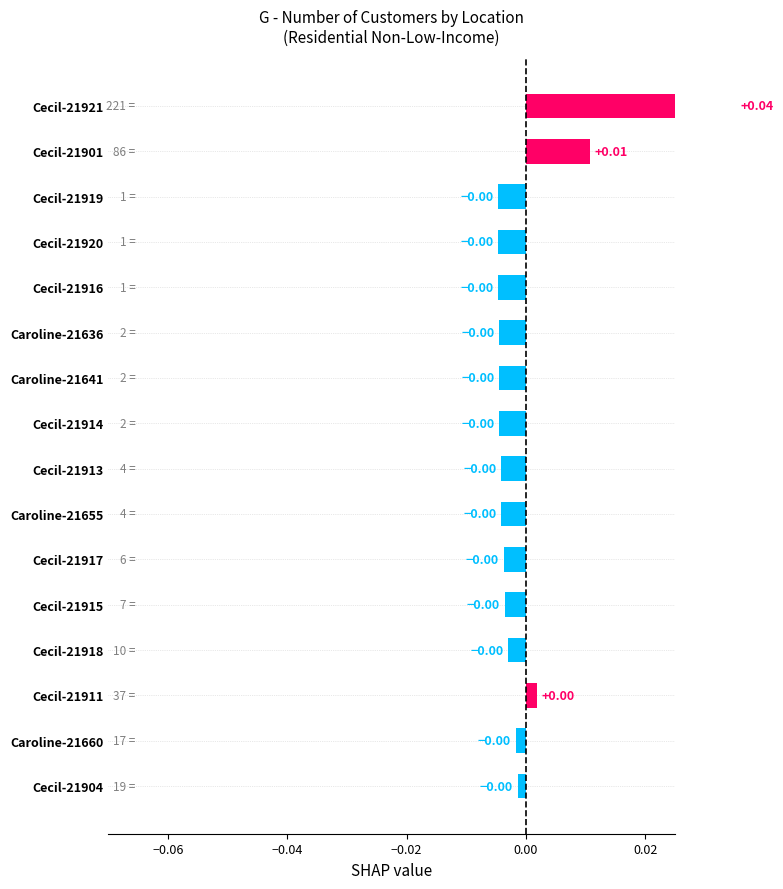

True or false: the data shows -0.0 at Caroline-21636.

True